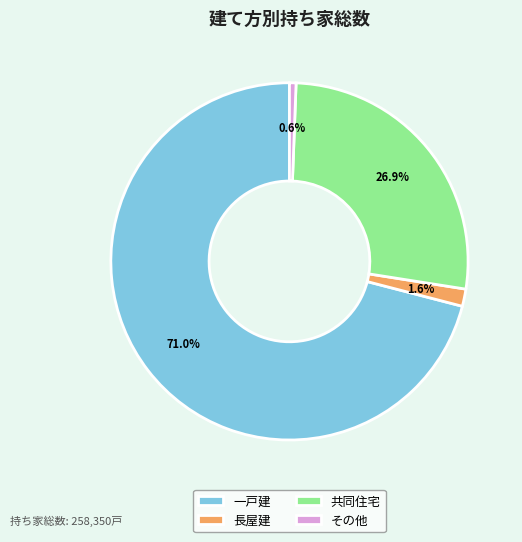

How many slices are in this pie chart?

4